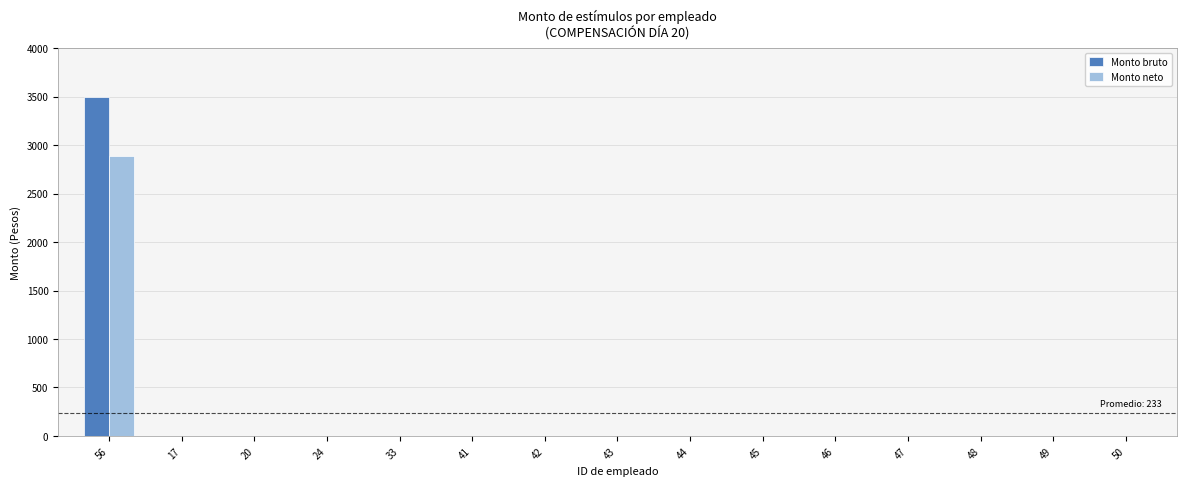

What is the maximum value for Monto bruto?

3500.0